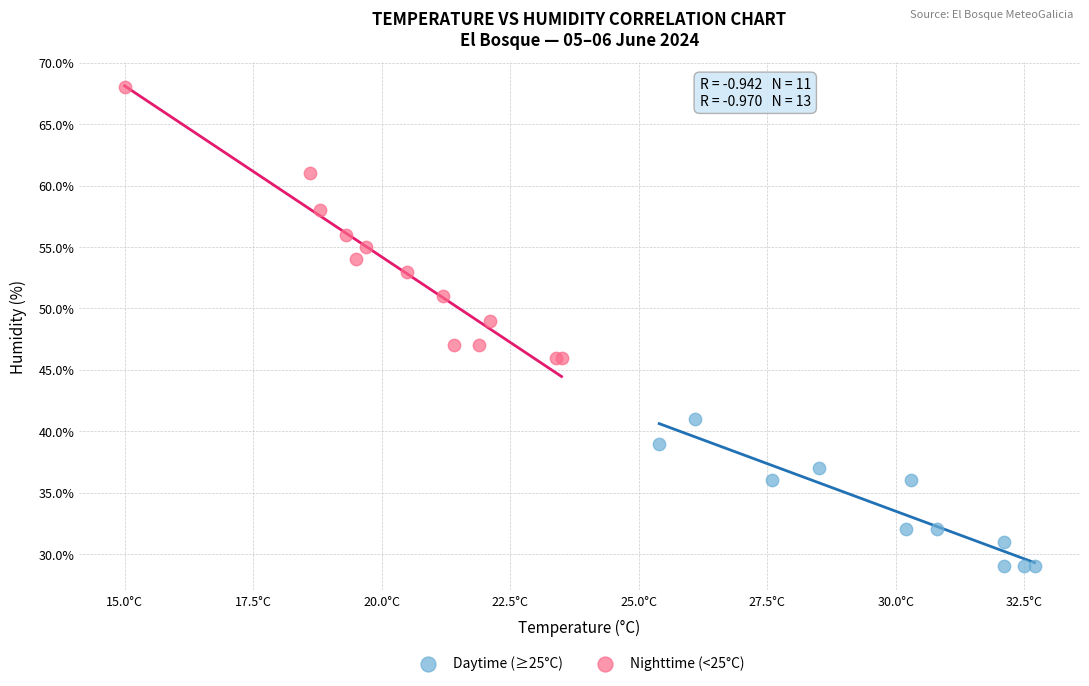

Which series has the widest spread of Y values?

Nighttime (<25°C)